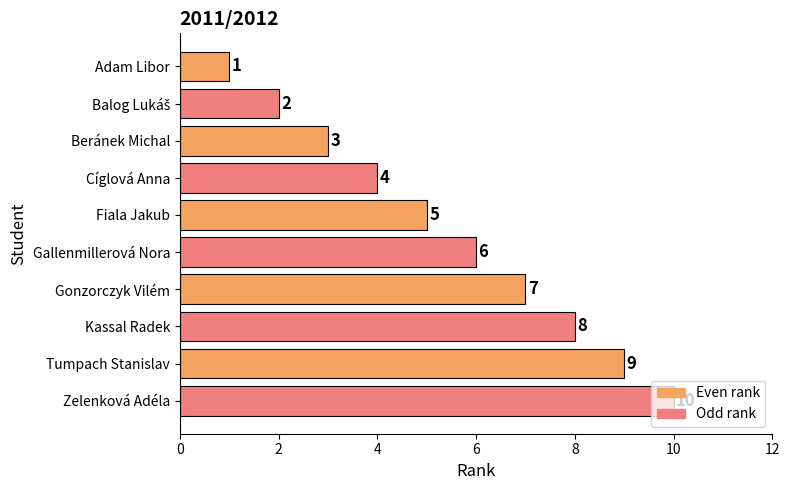

What is the difference between the maximum and minimum values?

9